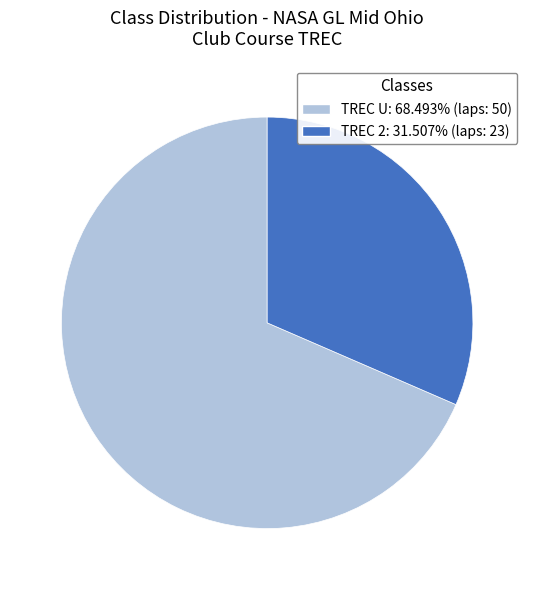

Is TREC 2 the majority of the pie?

No